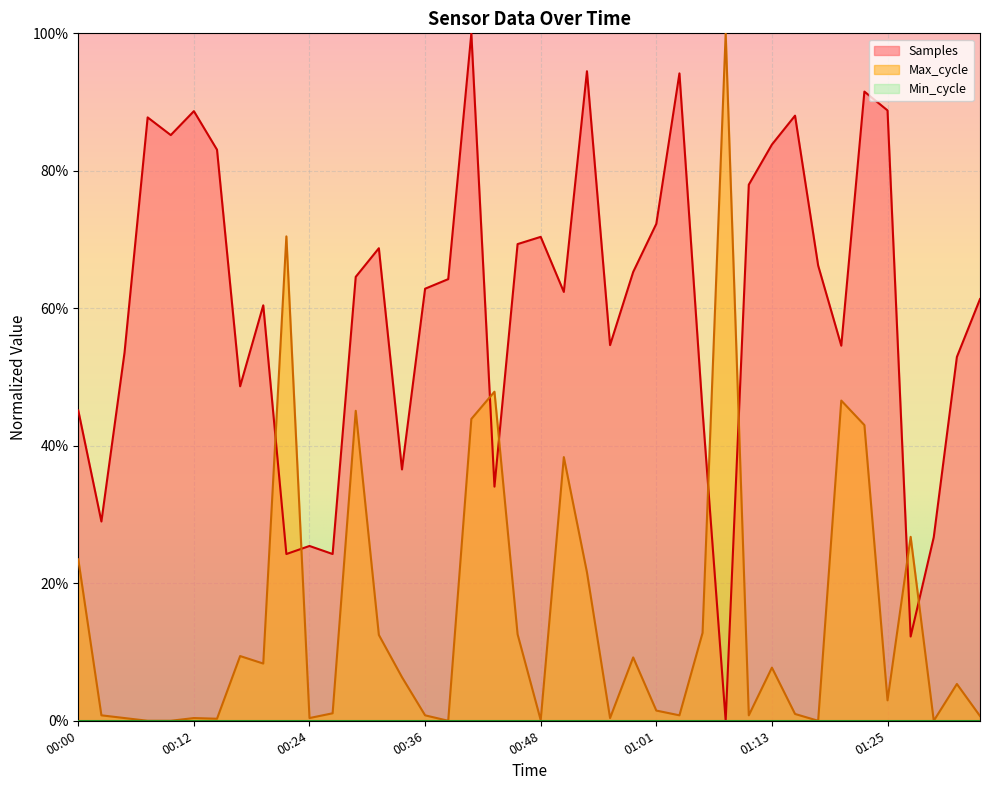

How many intersections are there between Samples and Max_cycle?

8